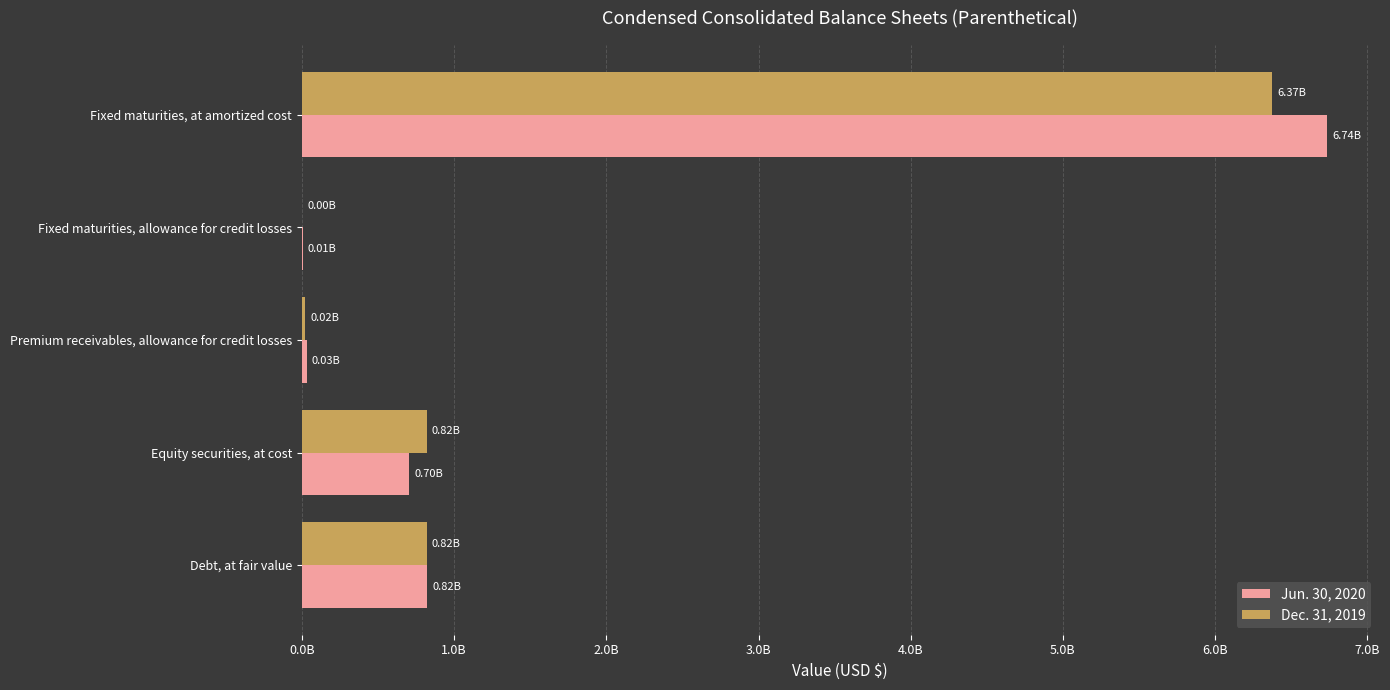

Where is Dec. 31, 2019 nearest to the value 3186350000?

Debt, at fair value